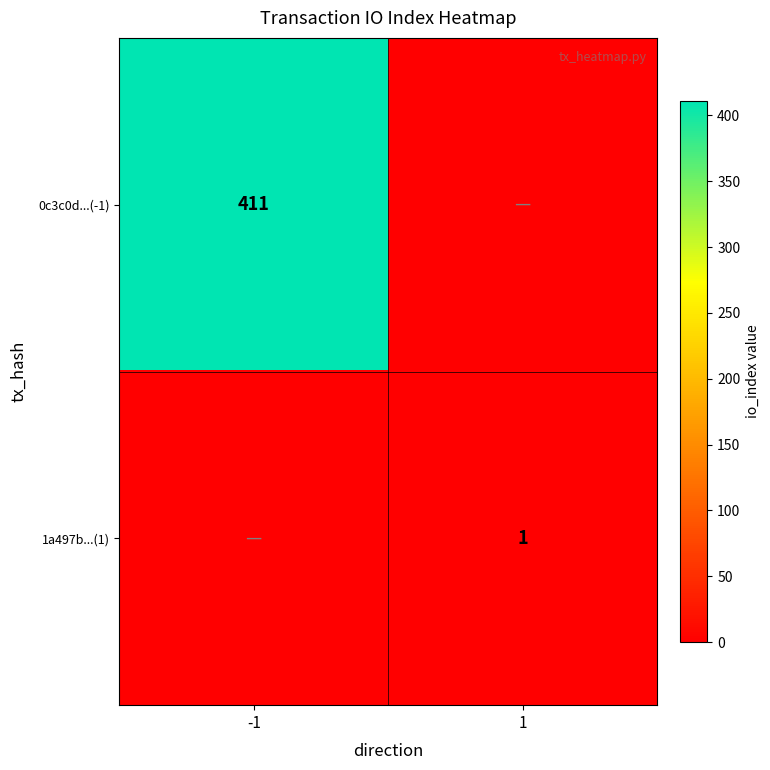

True or false: 1a497b...(1) has a value of 1 at 1.

True